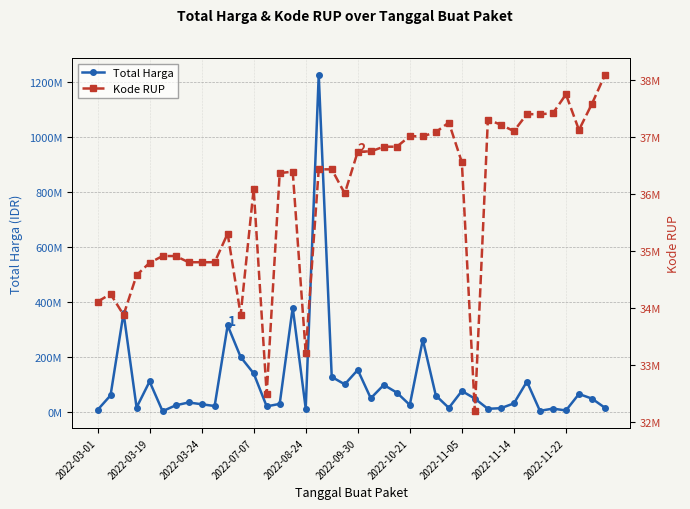

What is the sum of all Kode RUP values?

1437255558